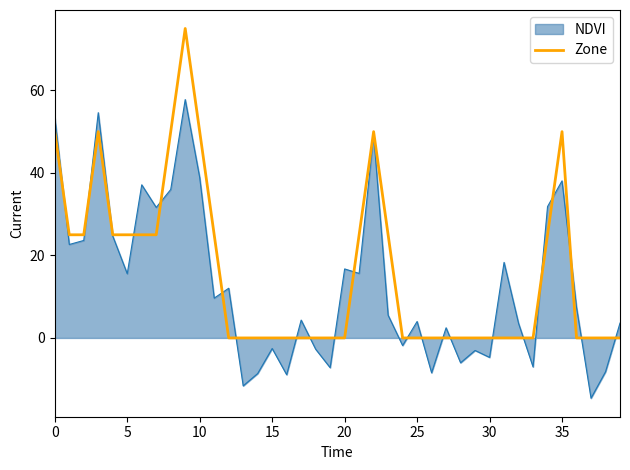

What is the greatest value displayed?

75.0